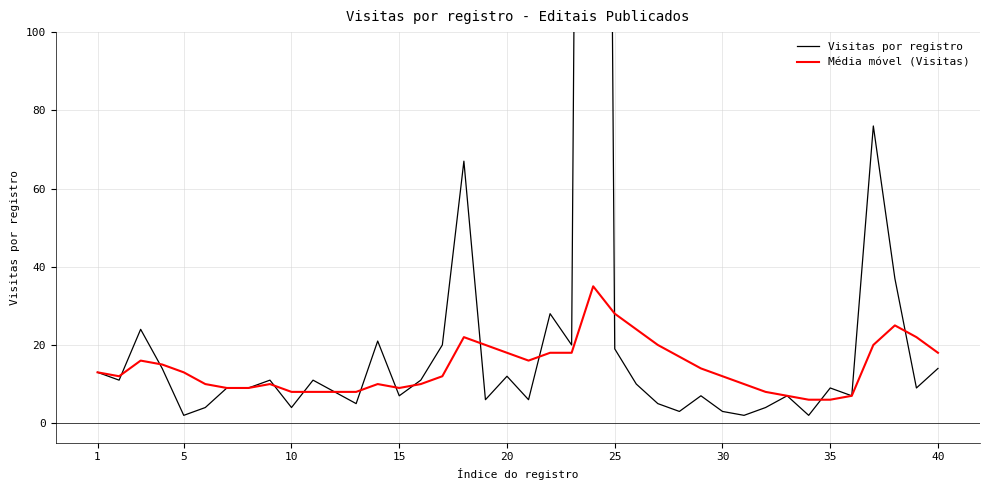

Reading left to right, transcribe all the data shown in this chart.

Visitas por registro: 13	11	24	14	2	4	9	9	11	4	11	8	5	21	7	11	20	67	6	12	6	28	20	783	19	10	5	3	7	3	2	4	7	2	9	7	76	37	9	14
Média móvel (Visitas): 13	12	16	15	13	10	9	9	10	8	8	8	8	10	9	10	12	22	20	18	16	18	18	35	28	24	20	17	14	12	10	8	7	6	6	7	20	25	22	18